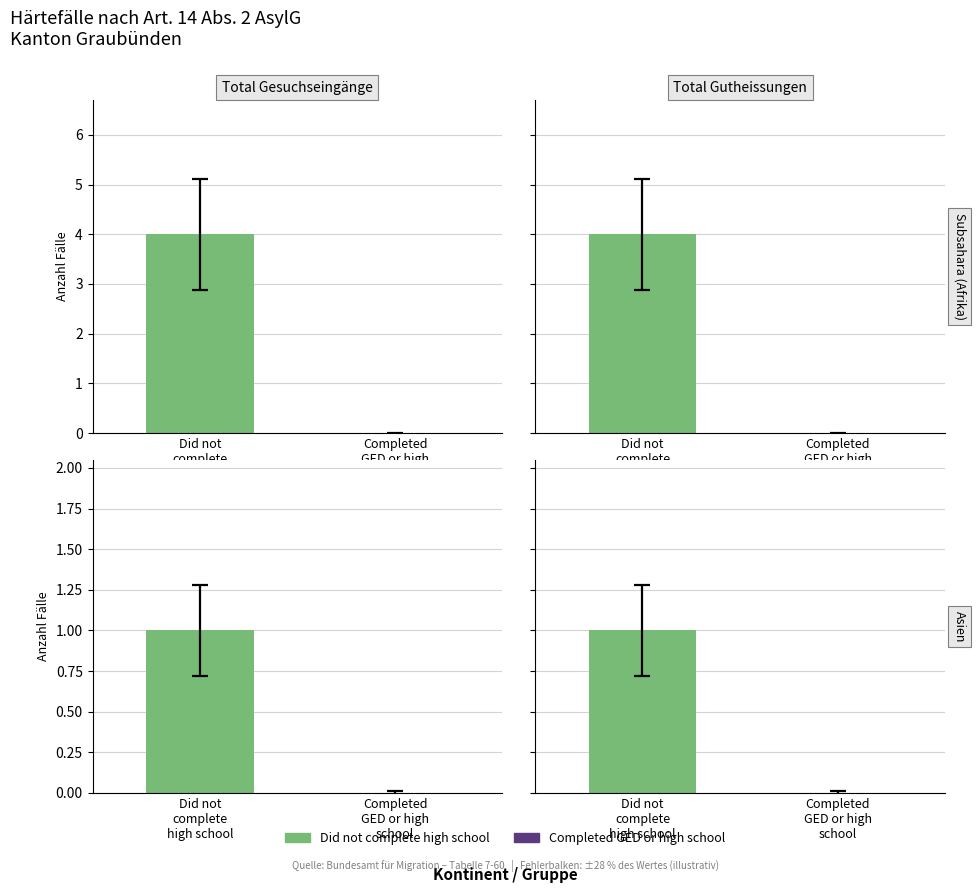

What is the average value of the Total Gesuchseingänge series?

1